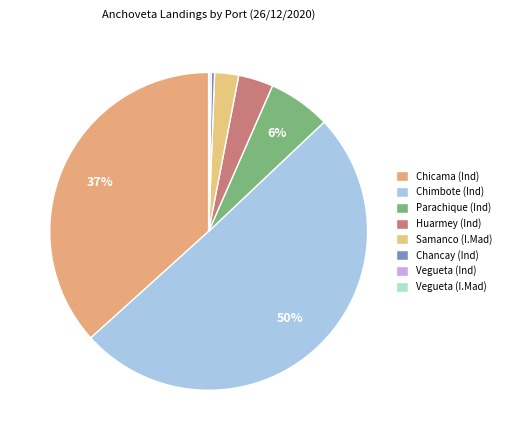

What is the change in value from Chimbote (Ind) to Huarmey (Ind)?

-15833.6